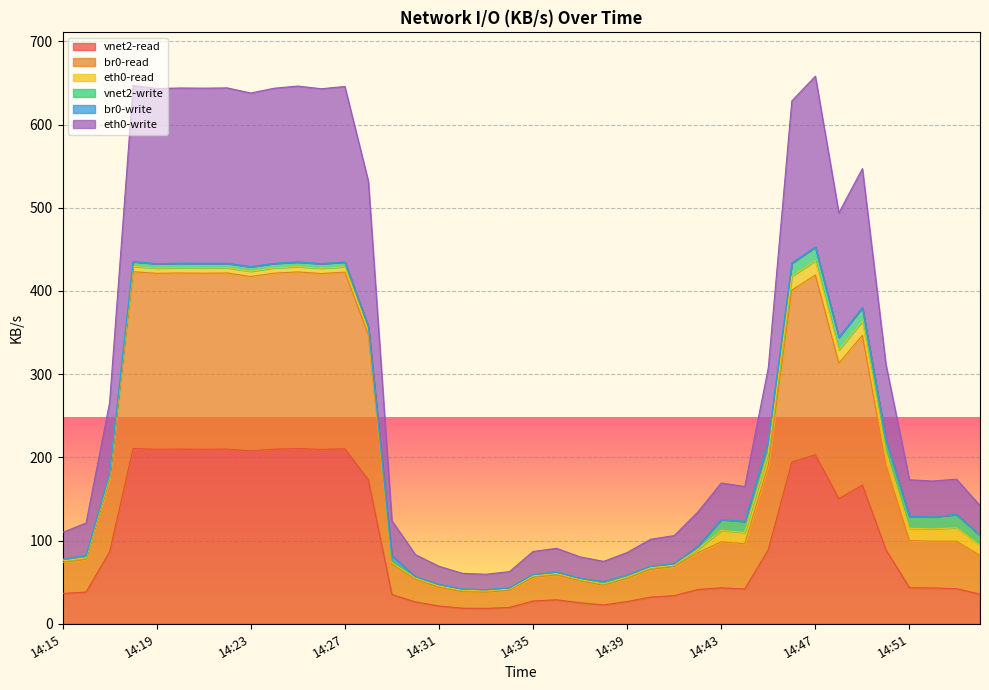

Is it true that vnet2-read equals 166.7 at 14:49?

True